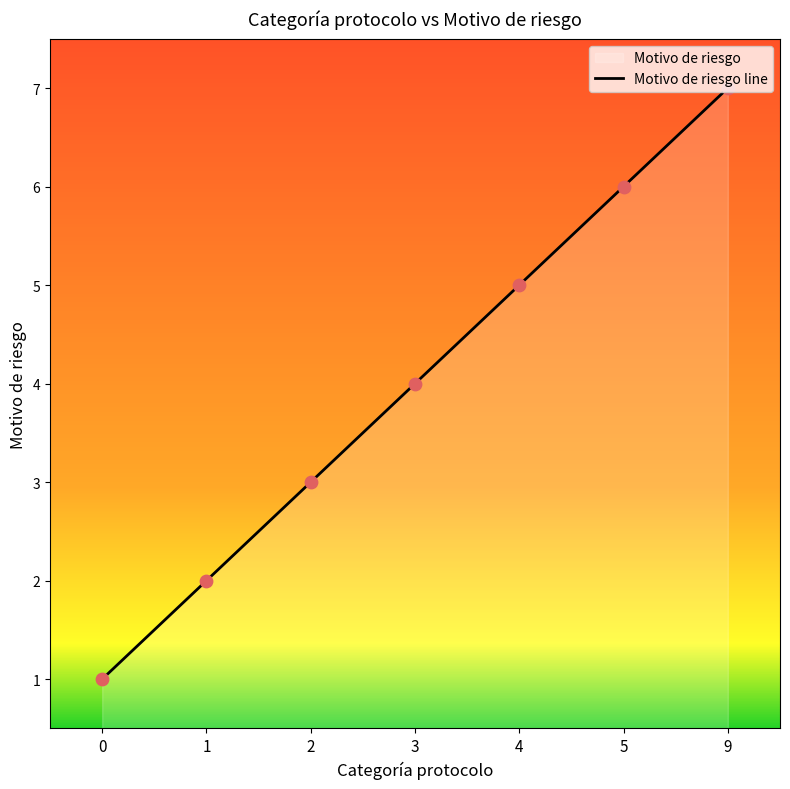

What is the ratio of the value at 1 to the value at 9?

0.3